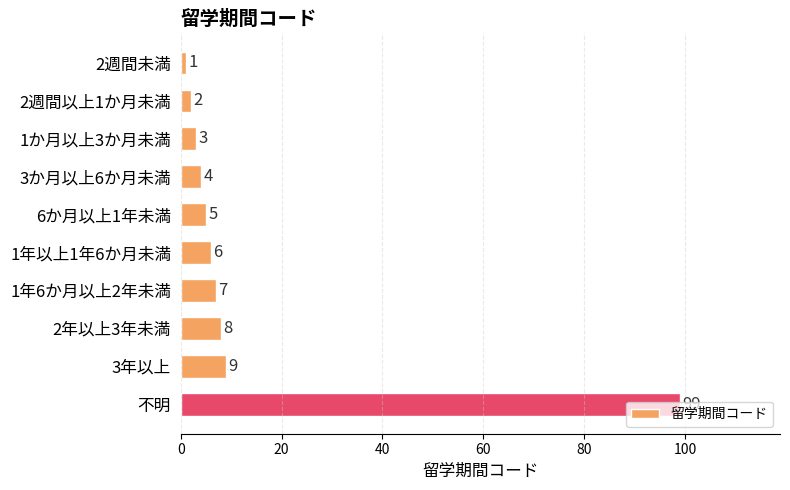

What is the change in value from 2週間以上1か月未満 to 不明?

+97